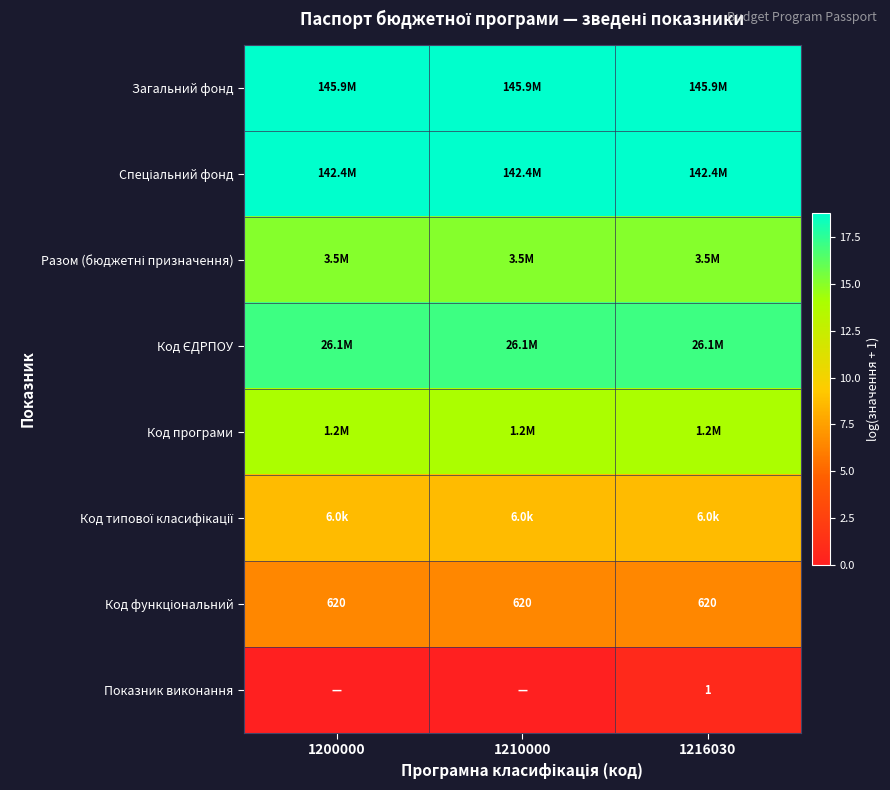

The value of Загальний фонд at 1210000 is 25.9. True or false?

False